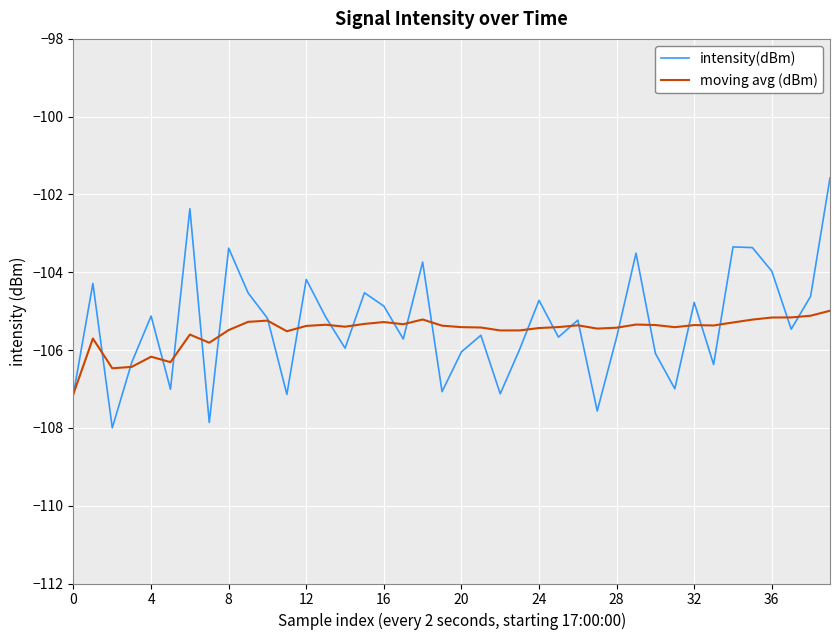

What is the lowest value of the intensity(dBm) series?

-108.0